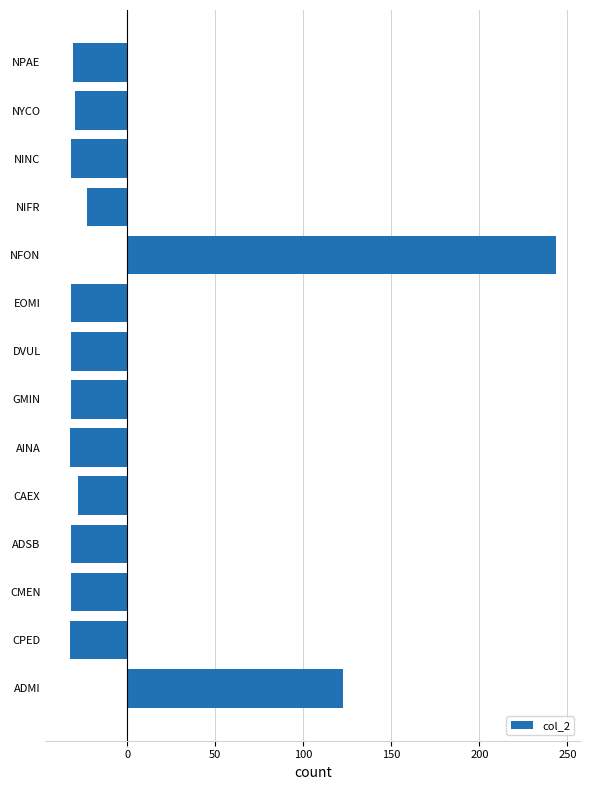

What is the difference between the maximum and minimum values?

276.0